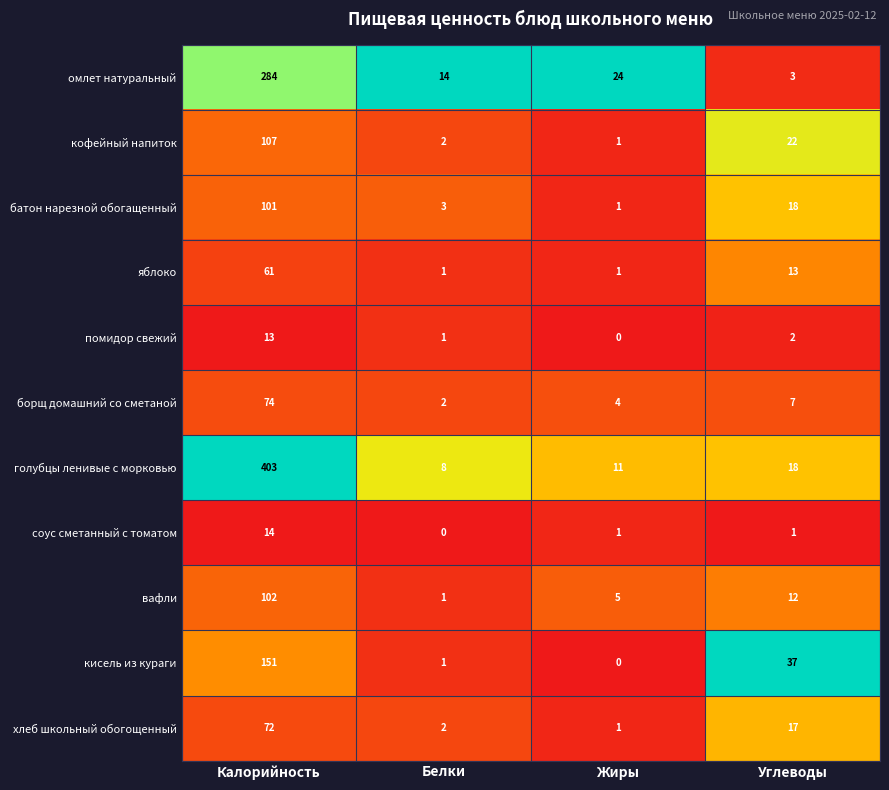

List the labels in order of вафли value, largest first.

Калорийность, Углеводы, Жиры, Белки